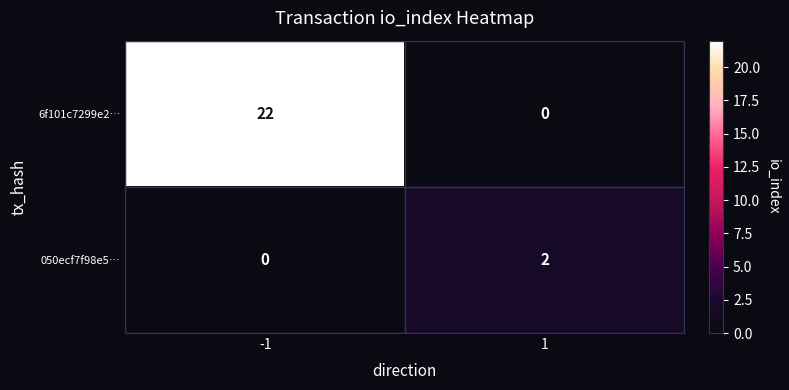

What is the difference between the maximum and minimum values in the 6f101c7299e2… series?

22